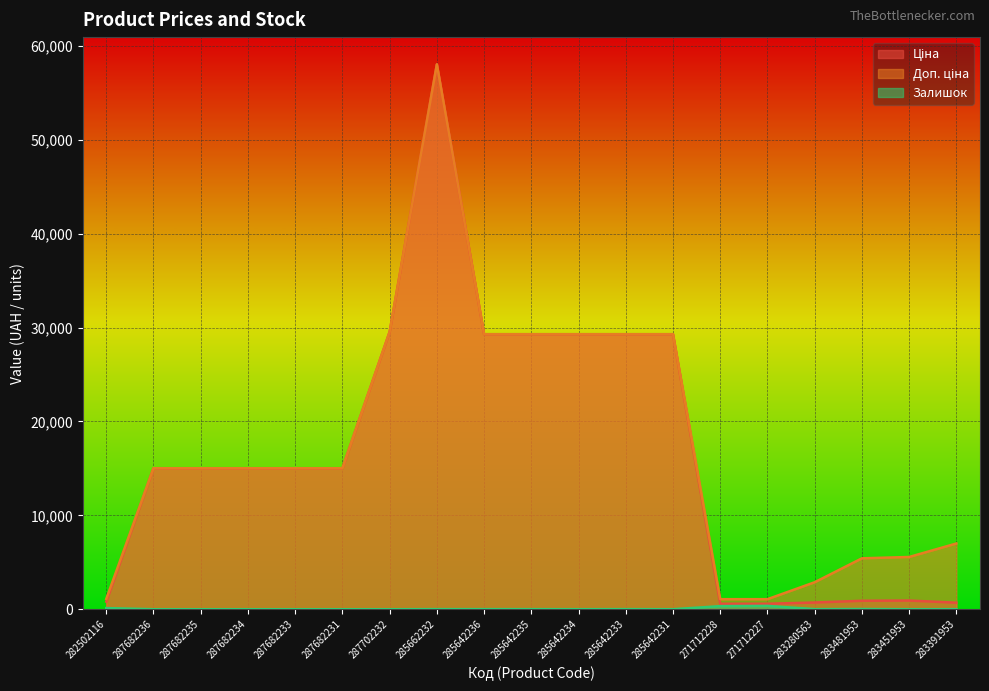

What is the minimum value for Доп. ціна?

1074.5